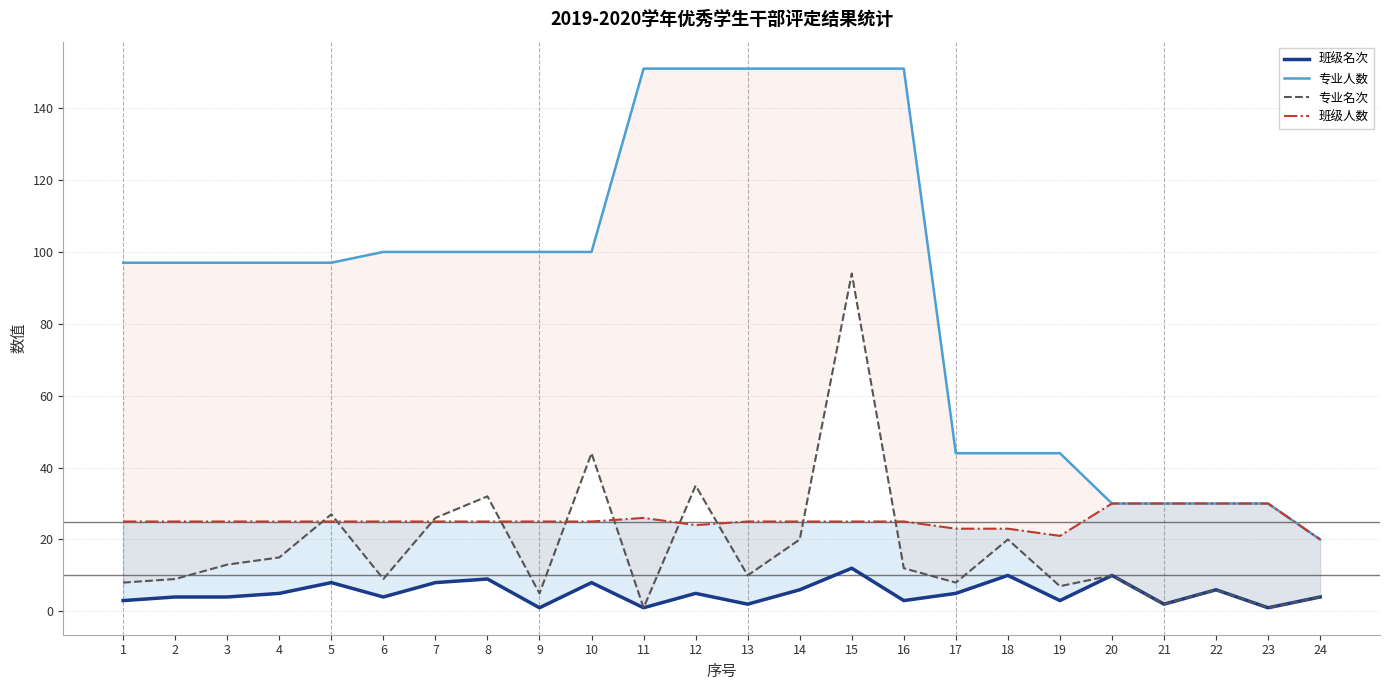

Is it true that 专业名次 equals 15 at 10?

False